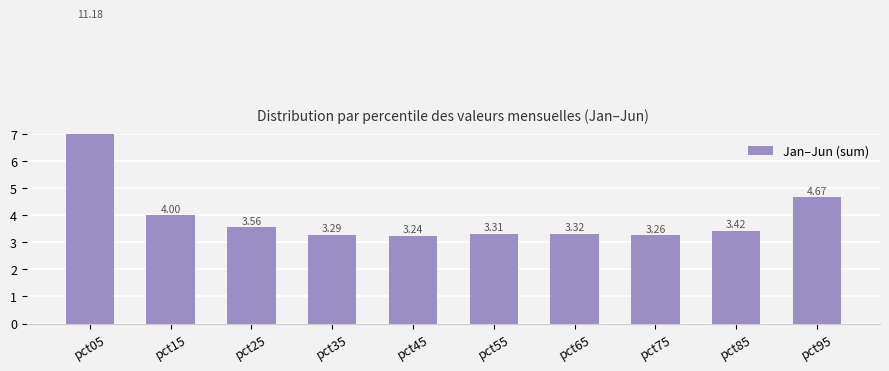

What is the average value?

4.3